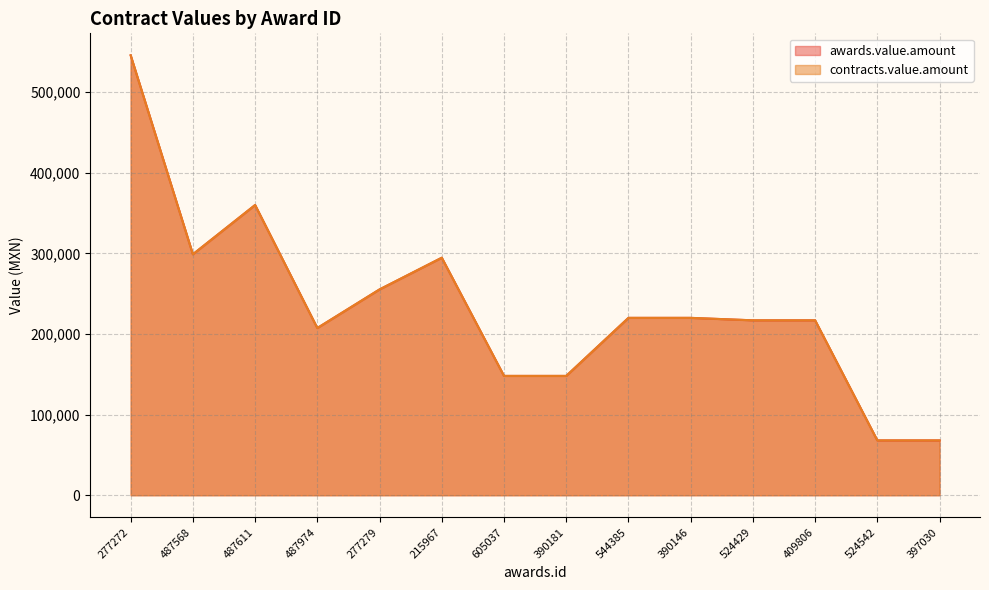

How many data points in contracts.value.amount are less than 220001?

7